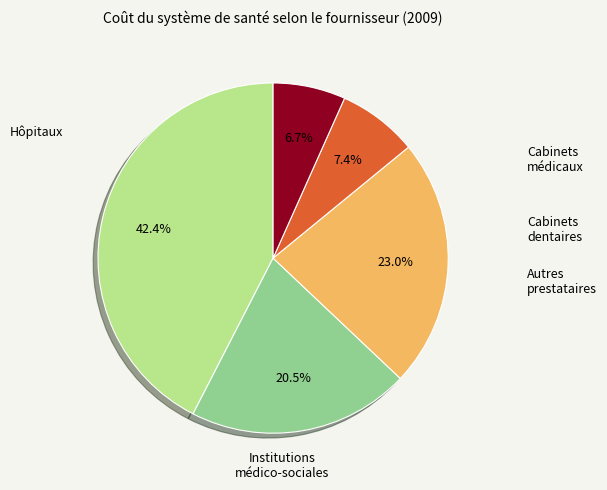

How many slices are in this pie chart?

5